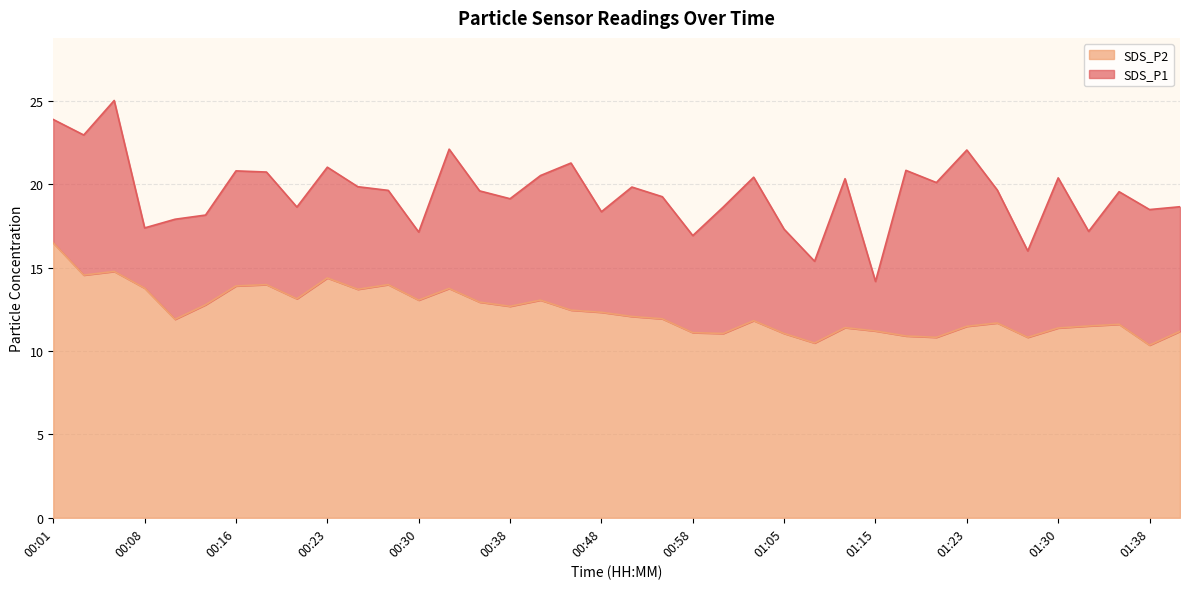

True or false: SDS_P1 and SDS_P2 cross at least once.

False